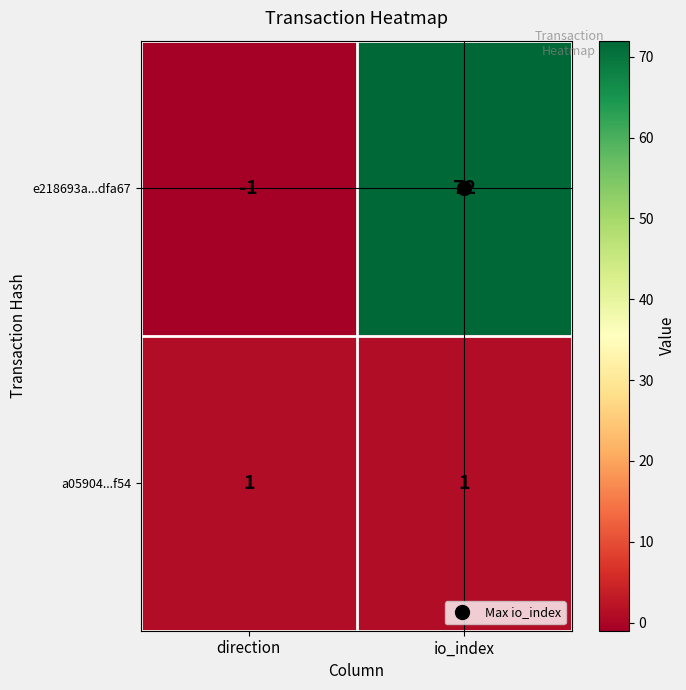

List the labels in order of e218693a...dfa67 value, largest first.

io_index, direction